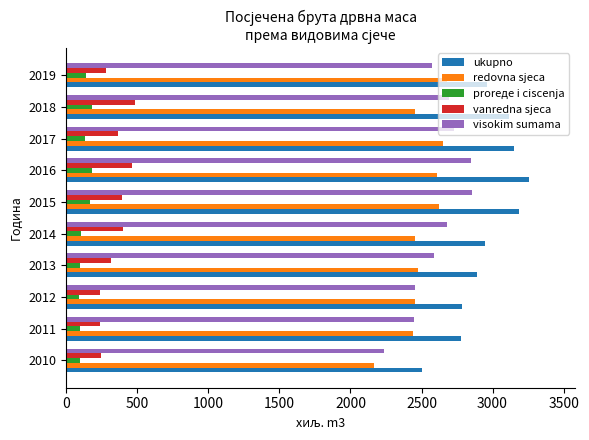

What is the spread (max minus min) of values at 2010?

2408